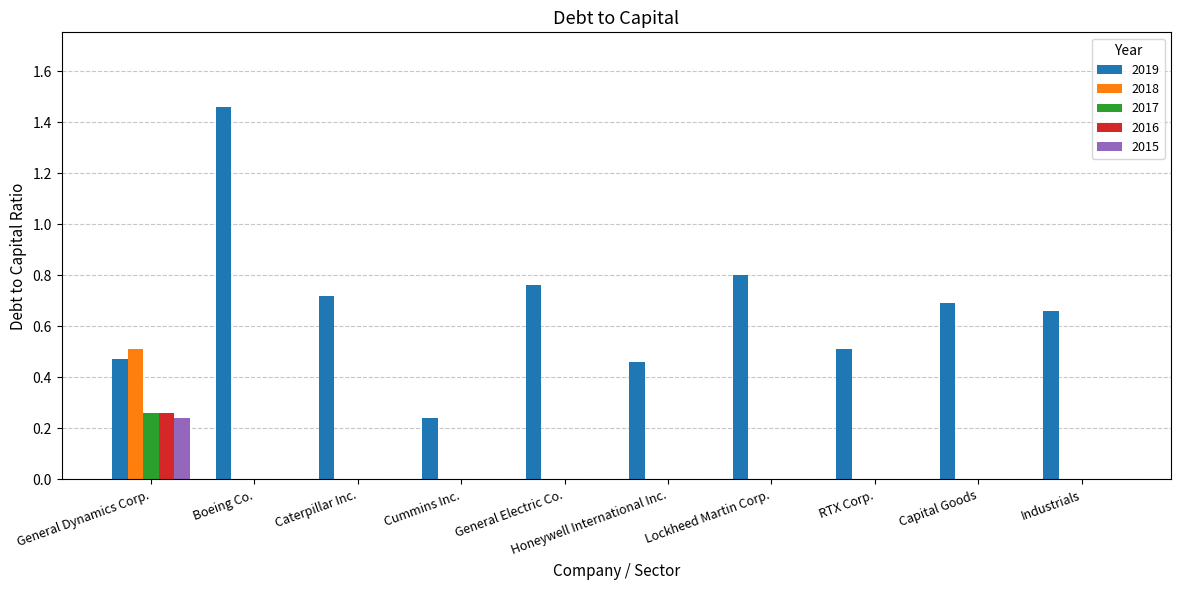

At which label does 2016 reach its peak?

General Dynamics Corp.